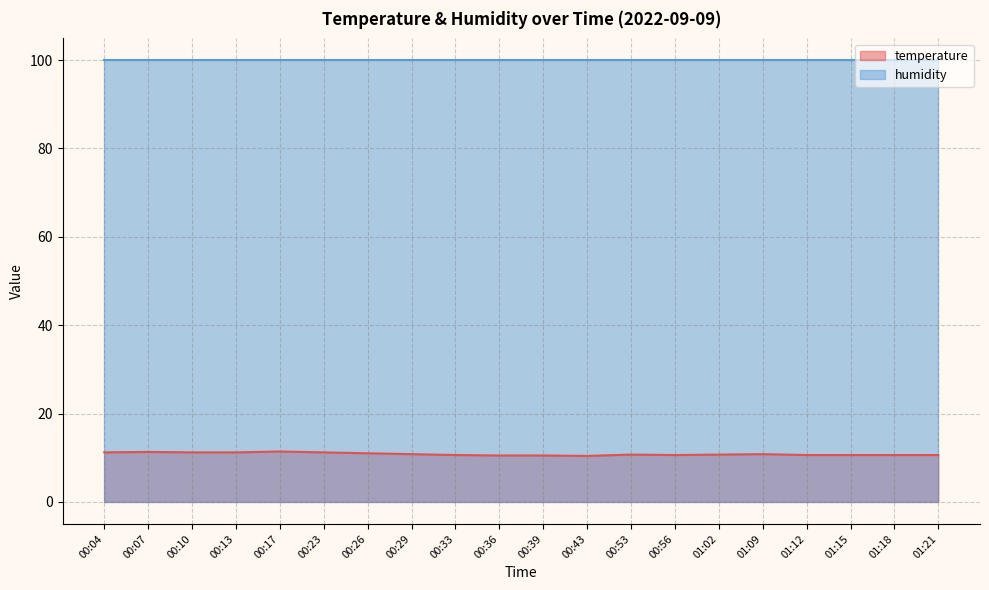

The value at 01:02 is 4.8. True or false?

False